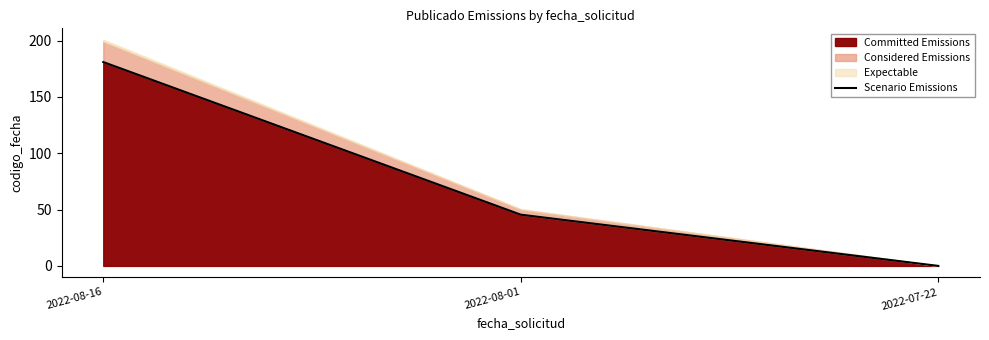

Reading left to right, extract all data points from this chart.

2022-08-16=181.0	2022-08-01=45.5	2022-07-22=0.0